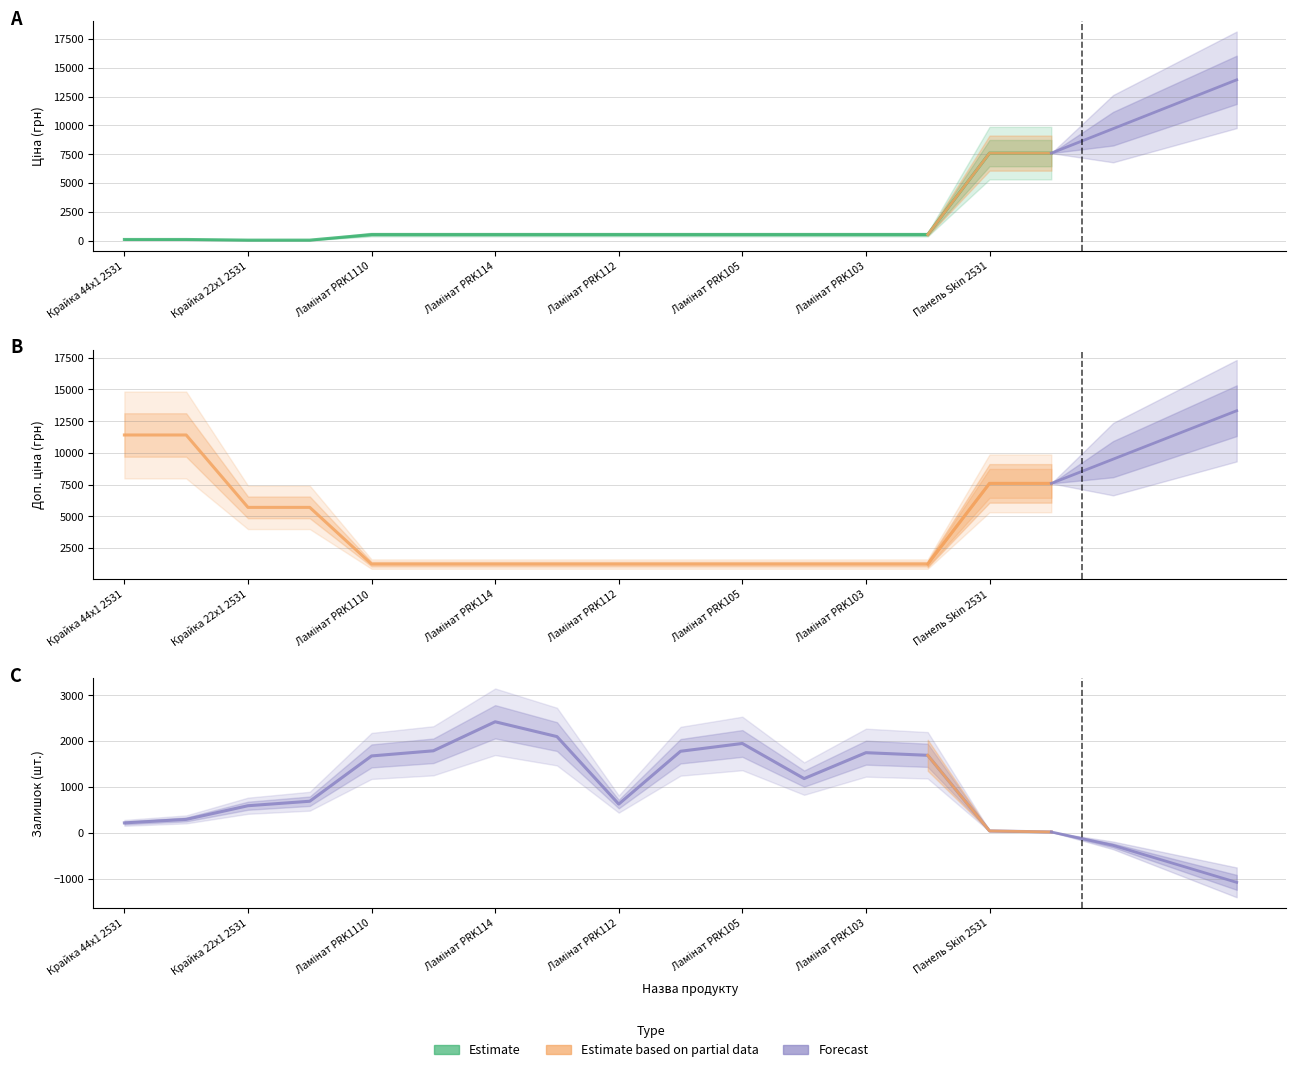

Is the value of Ціна at Ламінат PRK112 greater than the value of Доп. ціна at Крайка 44x1 2531?

No